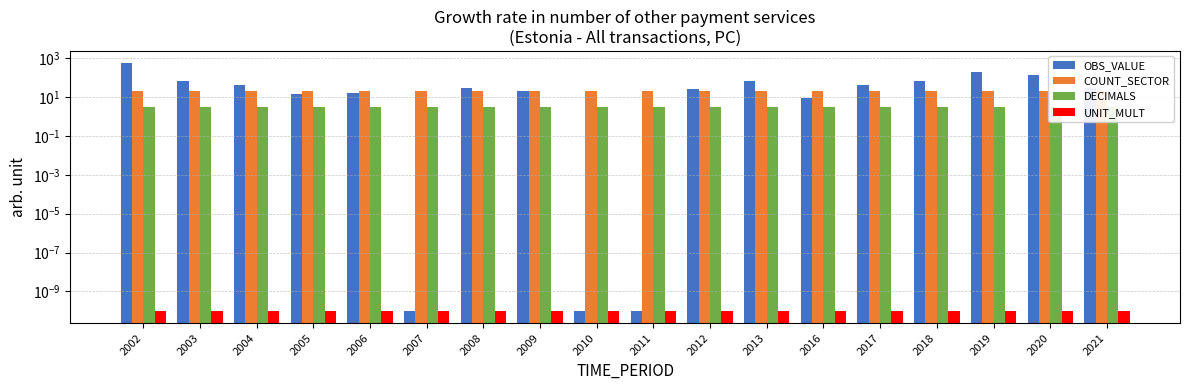

Which series changed the most between 2017 and 2018?

OBS_VALUE